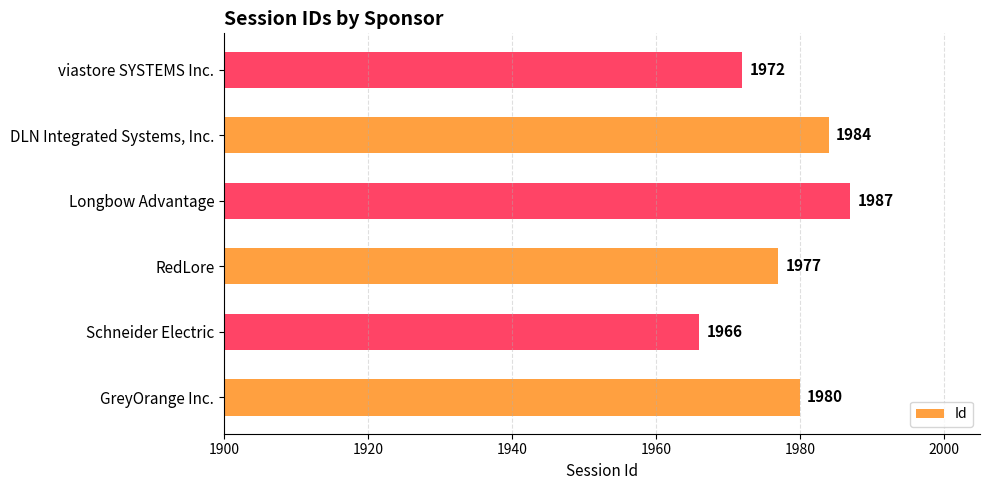

What is the maximum value shown in the chart?

1987